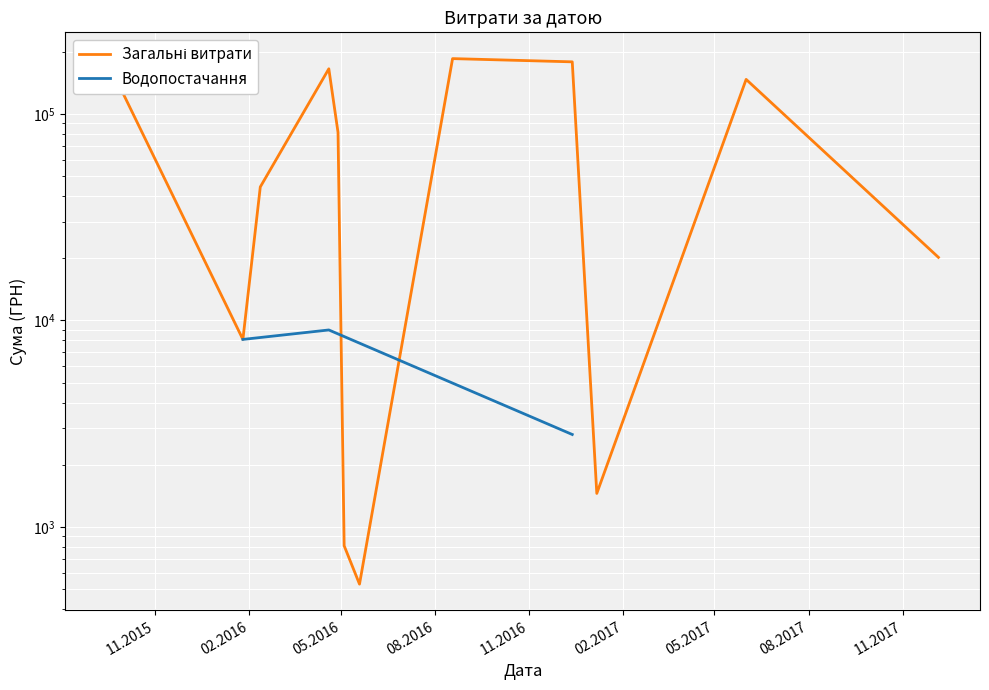

Is it true that the value at 19.04.2016 is 8989.0?

True